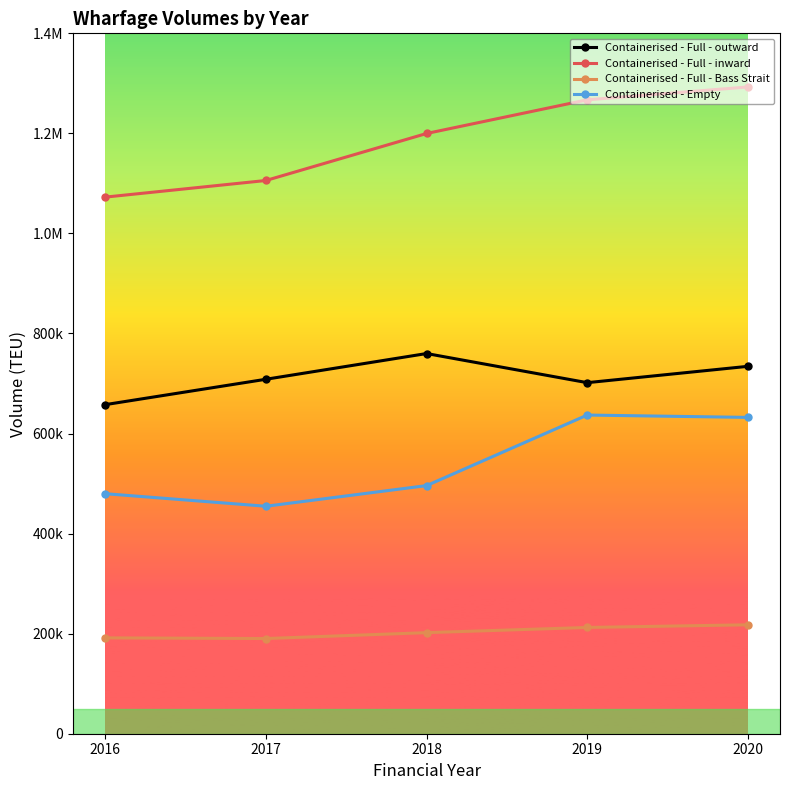

Rank the series by their average value, from lowest to highest.

Containerised - Full - Bass Strait, Containerised - Empty, Containerised - Full - outward, Containerised - Full - inward